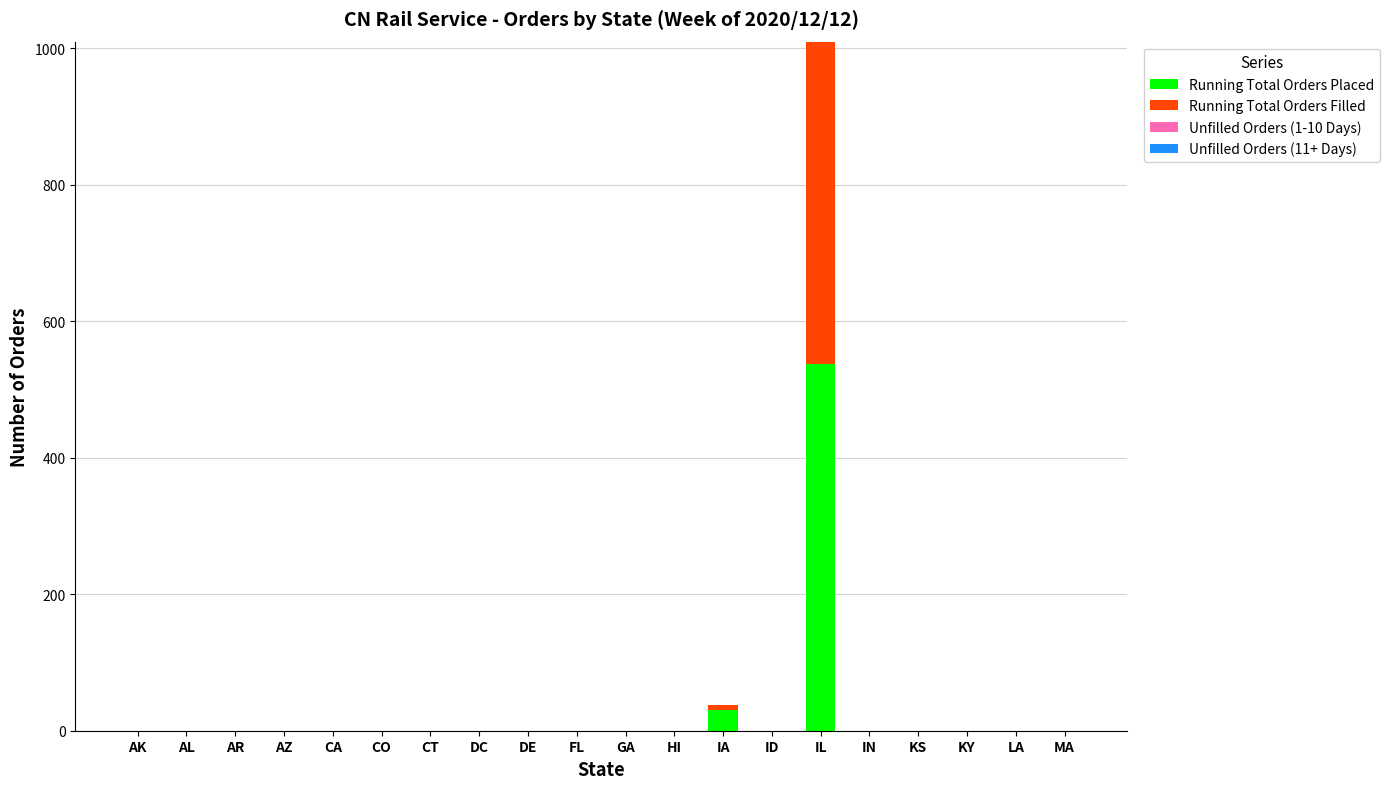

What is the sum of all Running Total Orders Placed values?

568